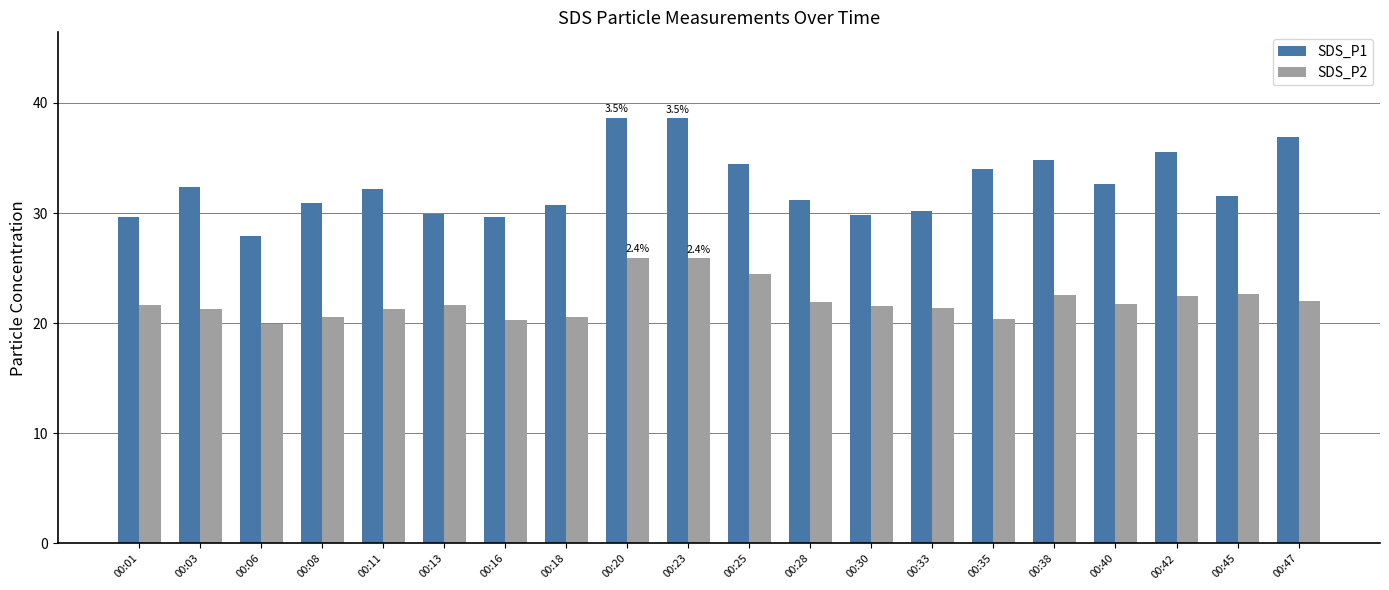

Is the value of SDS_P1 at 00:33 greater than the value of SDS_P2 at 00:30?

Yes